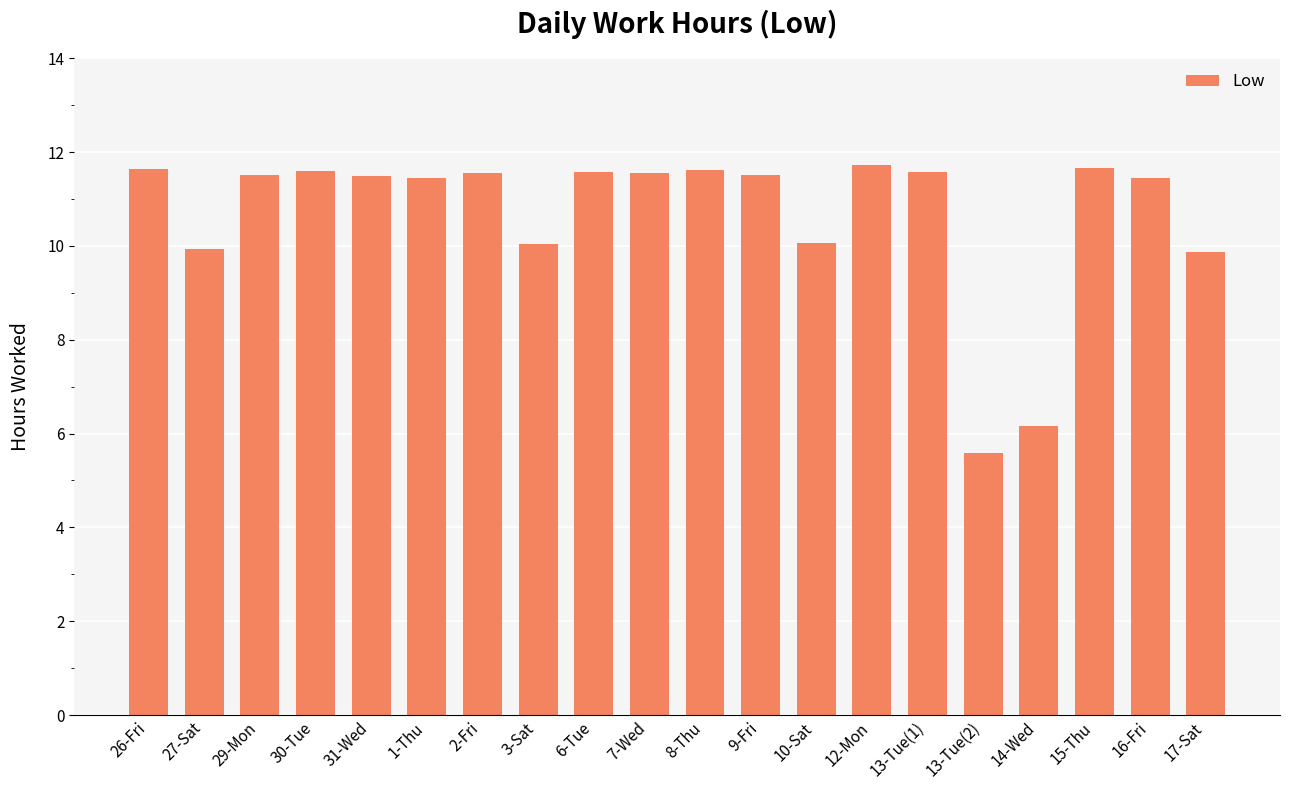

What is the average value?

10.7